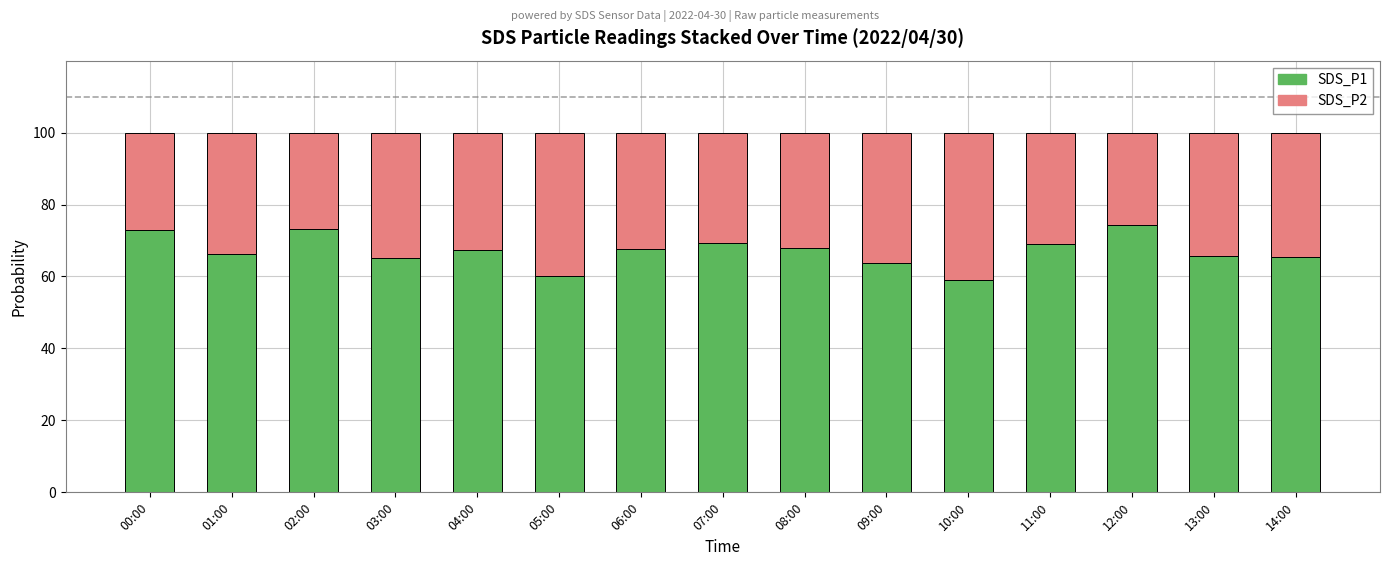

Is it true that SDS_P1 equals 60.1 at 05:00?

True